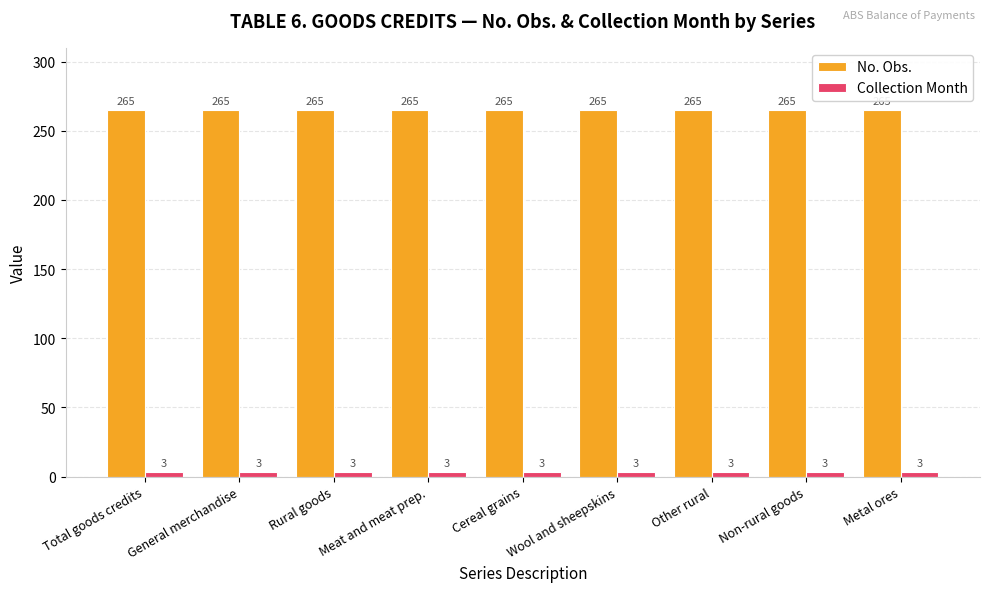

What is the value of the No. Obs. bar at the 3rd from the left?

265